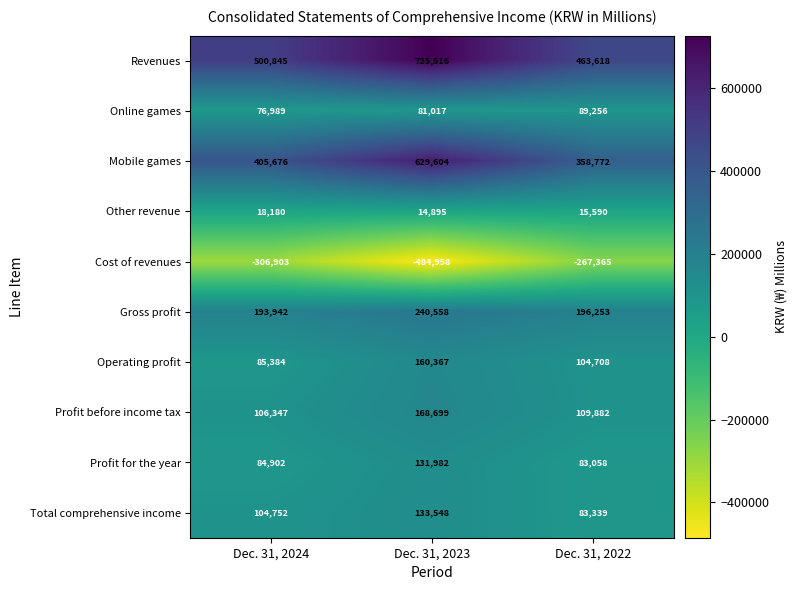

How many series are shown in this chart?

10